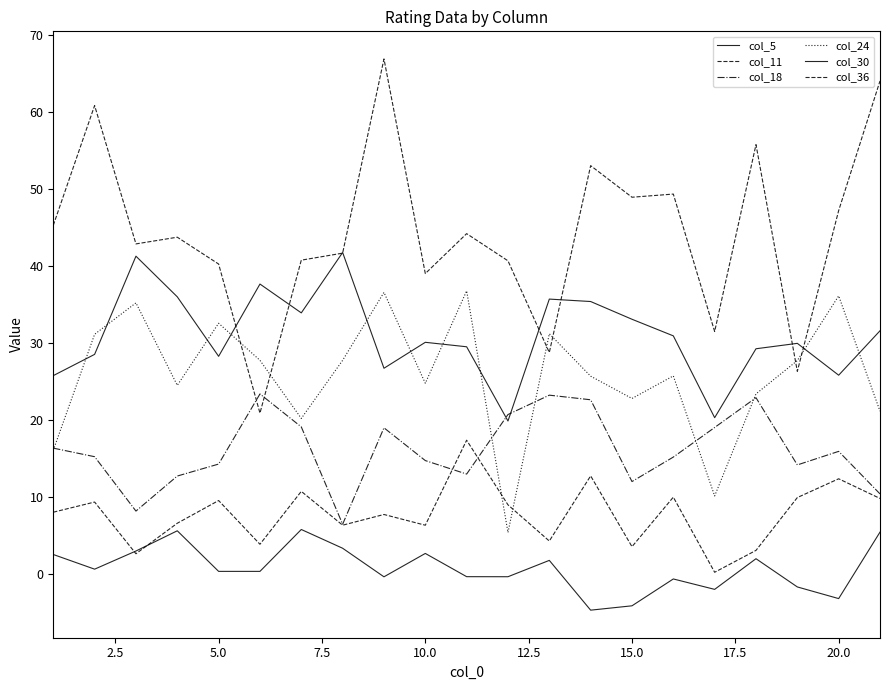

What is the value of the col_36 point at the 4th from the left?

43.7